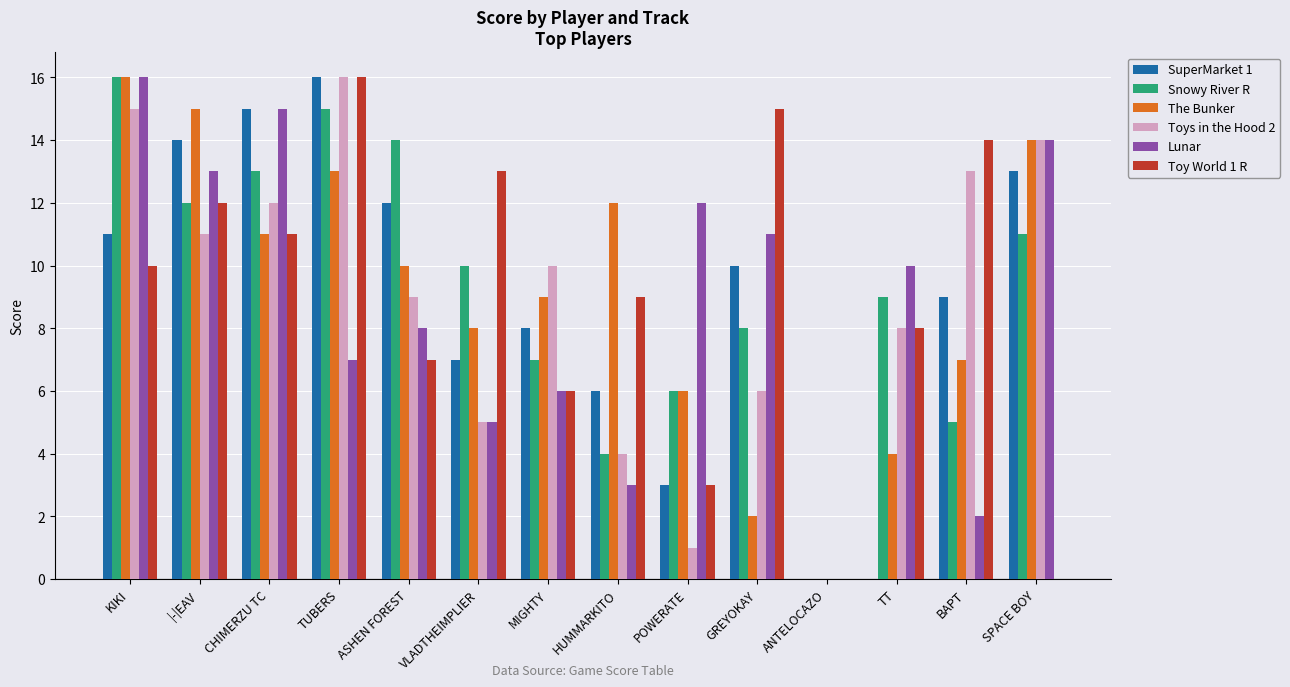

What is the sum of all SuperMarket 1 values?

124